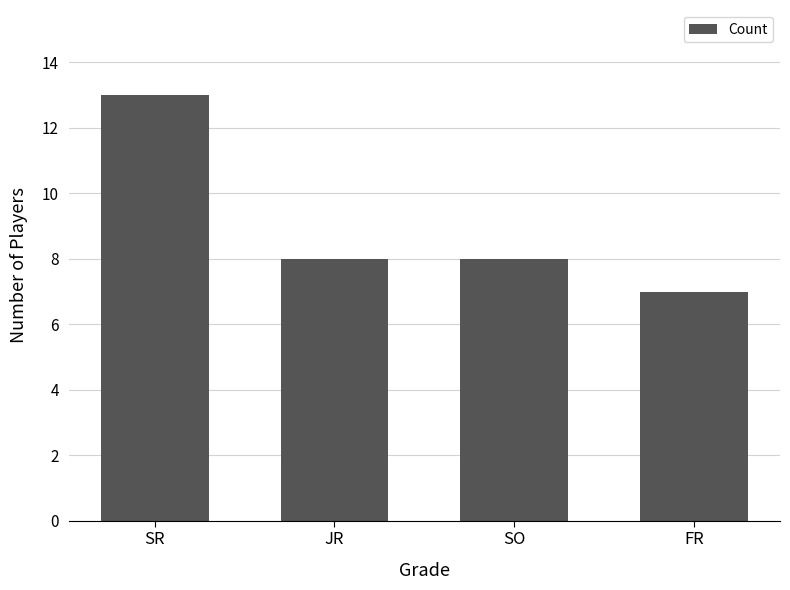

What is the change in value from JR to FR?

-1